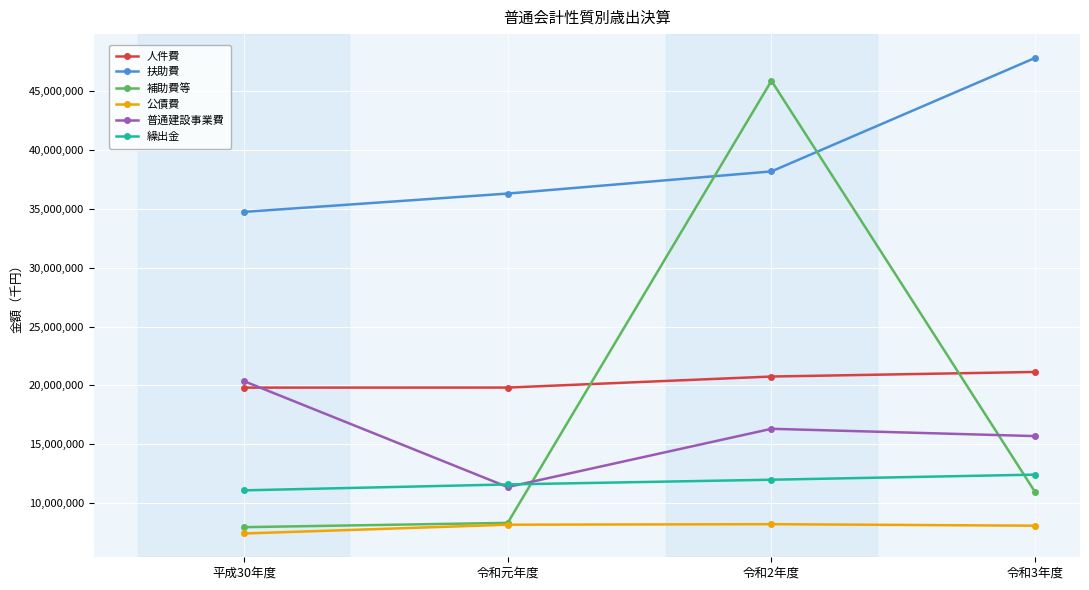

True or false: 扶助費 has more than 2 points higher than both neighbors.

False